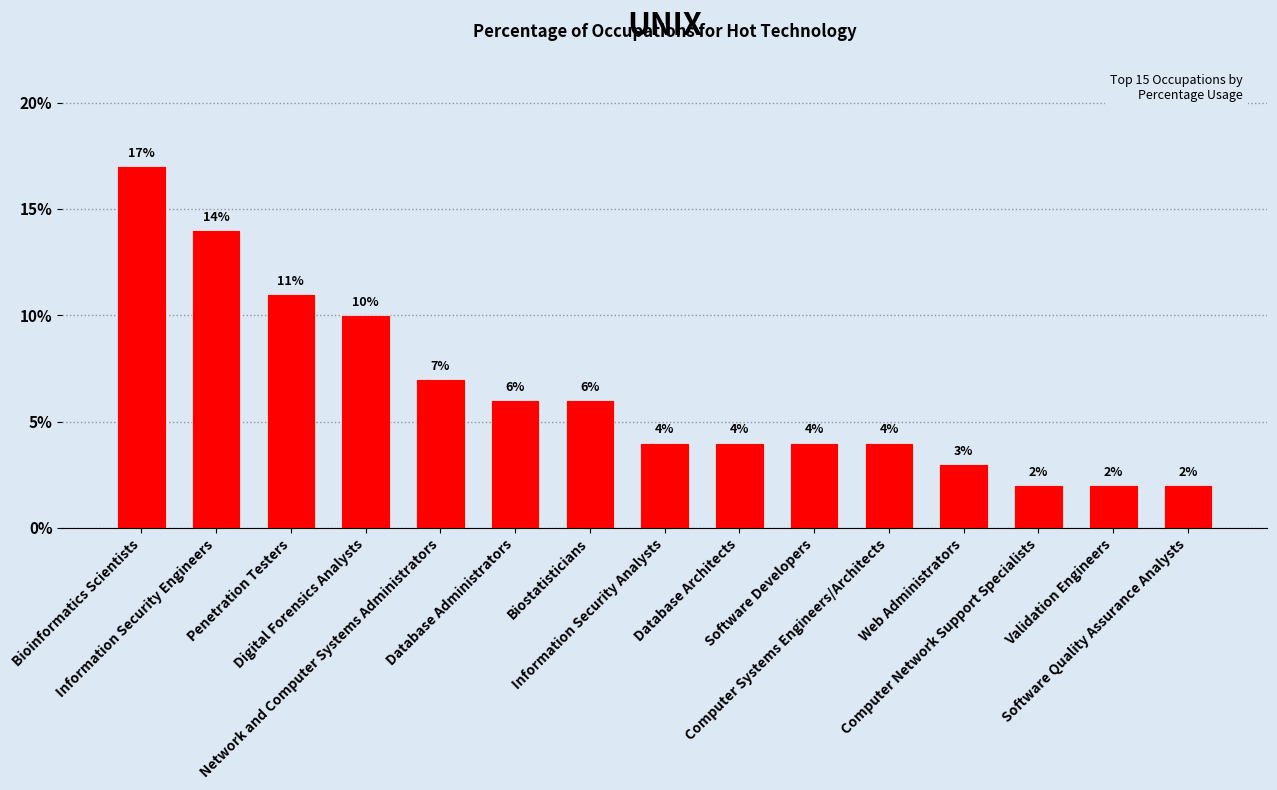

At which category does the chart reach its peak across all series?

Bioinformatics Scientists